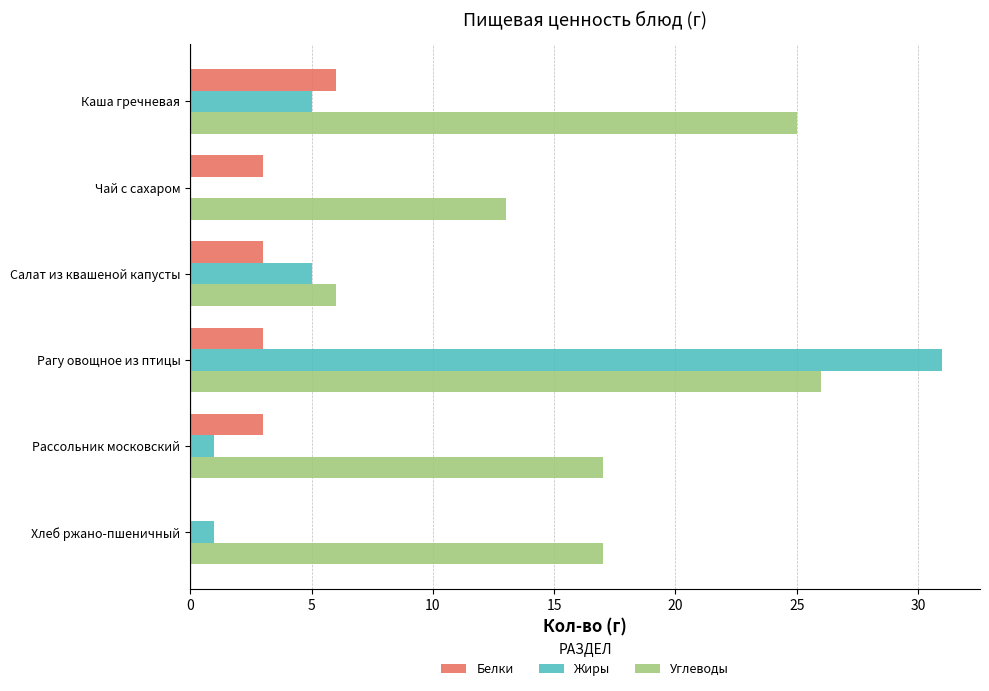

What is the sum of all Жиры values?

43